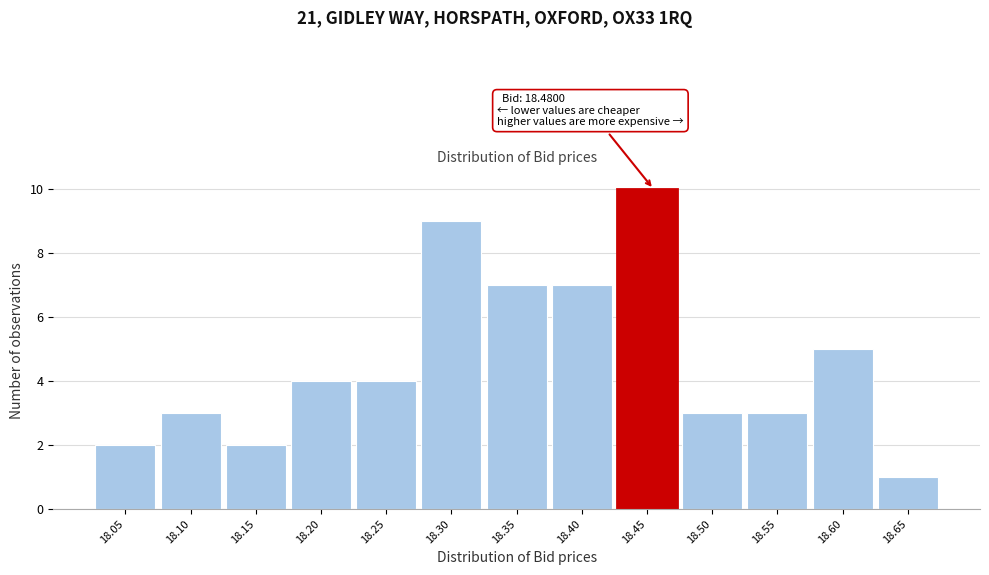

Reading left to right, what are all the values shown in this chart?

18.05=2	18.10=3	18.15=2	18.20=4	18.25=4	18.30=9	18.35=7	18.40=7	18.45=10	18.50=3	18.55=3	18.60=5	18.65=1